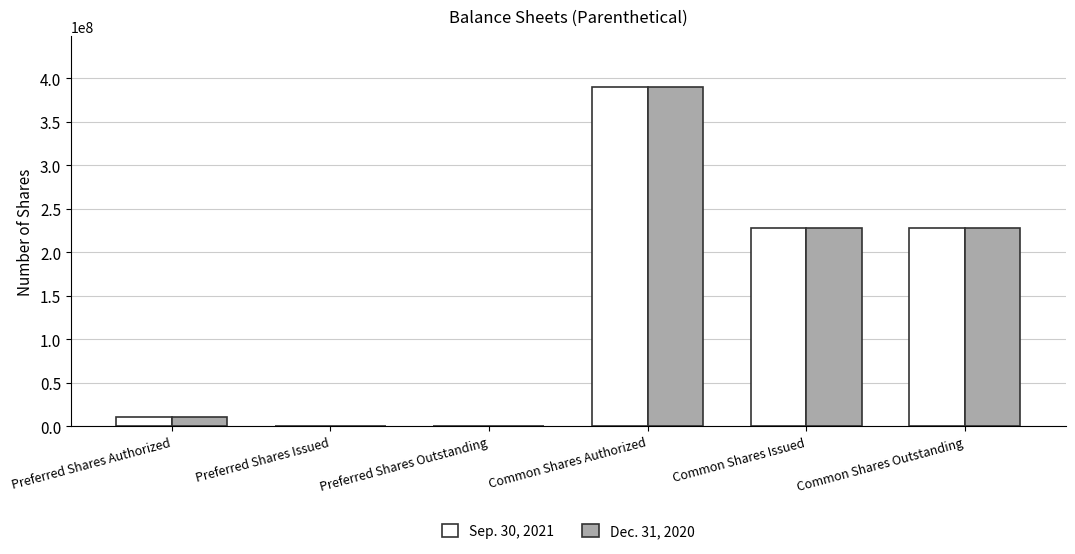

Is the value of Sep. 30, 2021 at Common Shares Authorized greater than the value of Dec. 31, 2020 at Common Shares Issued?

Yes